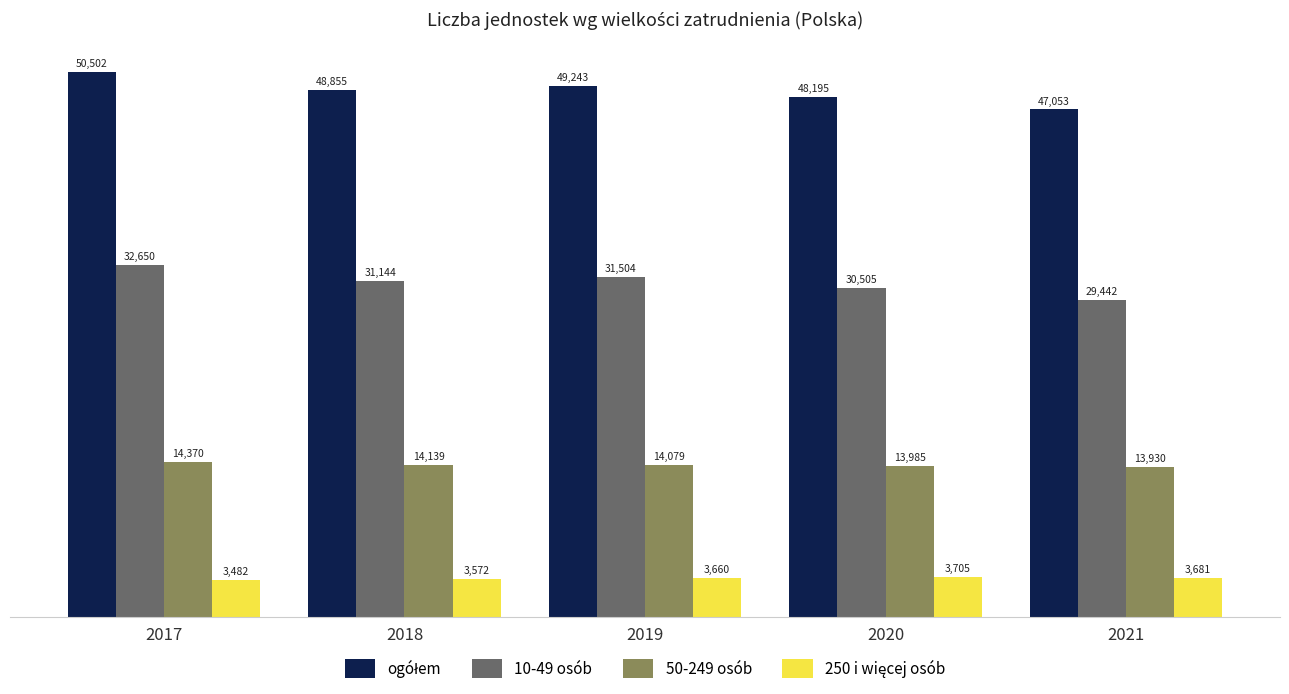

What is the value of the 10-49 osób bar at the 4th from the left?

30505